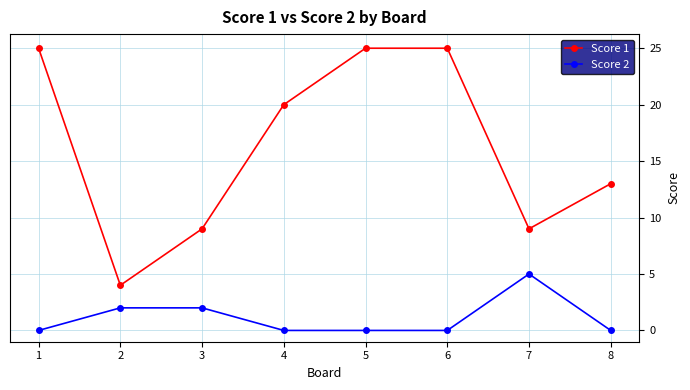

Which series has the largest range (max minus min)?

Score 1